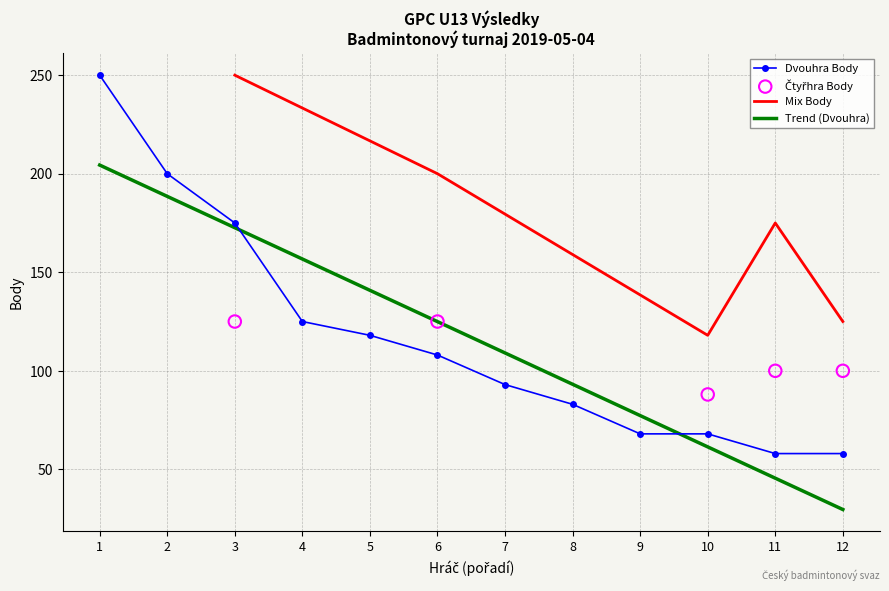

What value does the Dvouhra Body series have at 12?

58.0